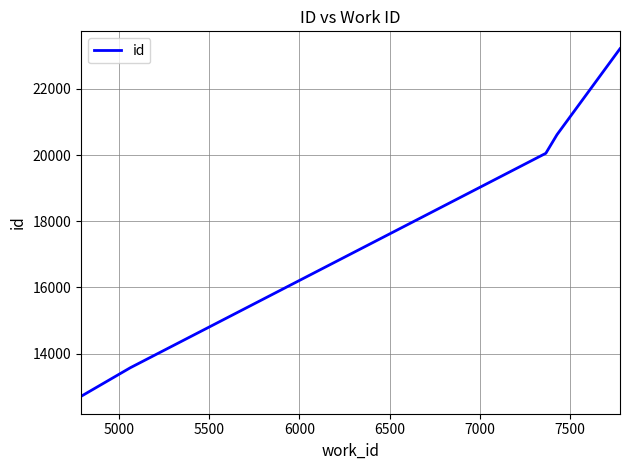

What is the difference between the maximum and minimum values?

10504